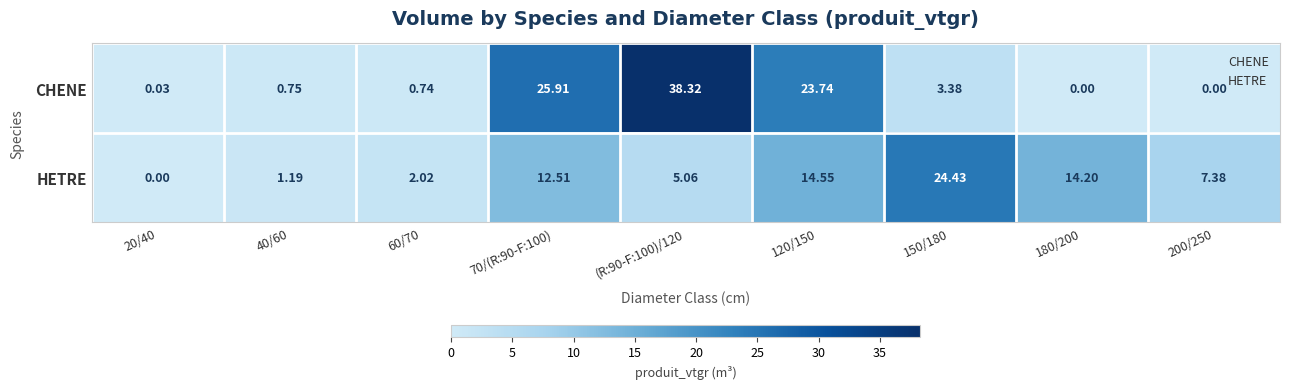

Which series has the largest total across all categories?

CHENE